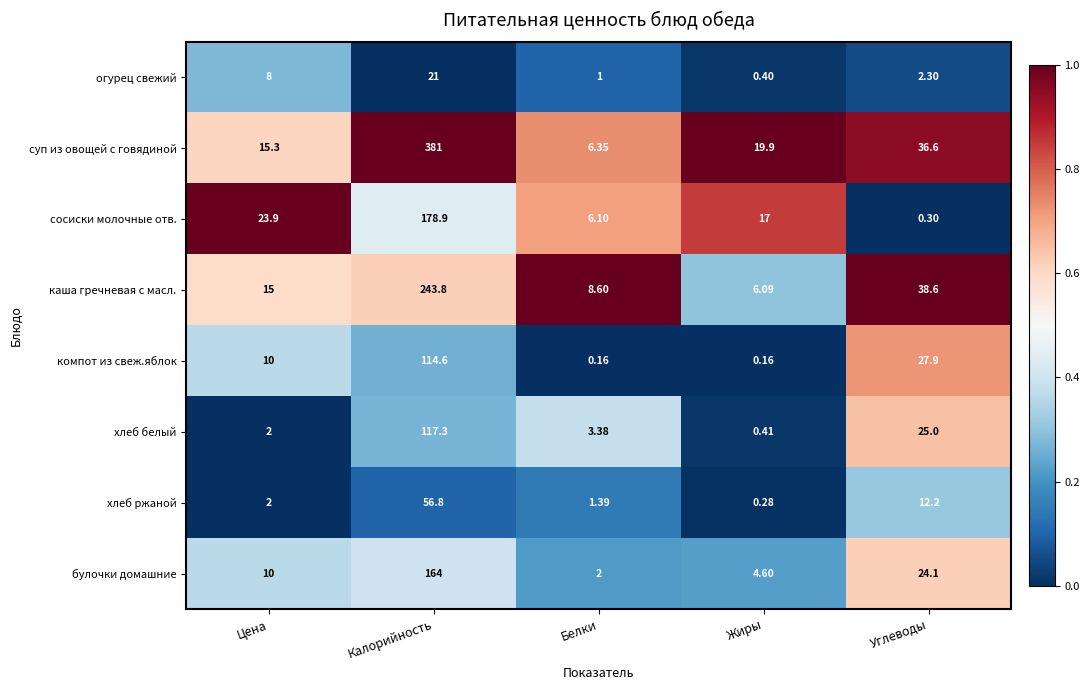

Rank the categories by суп из овощей с говядиной value from highest to lowest.

Калорийность, Углеводы, Жиры, Цена, Белки